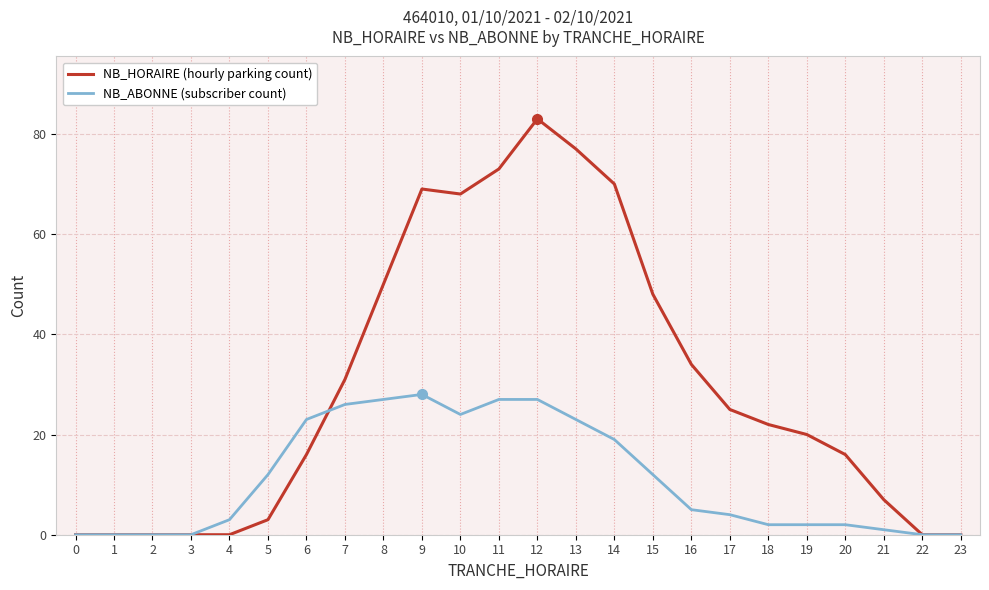

True or false: NB_HORAIRE (hourly parking count) and NB_ABONNE (subscriber count) cross at least once.

True